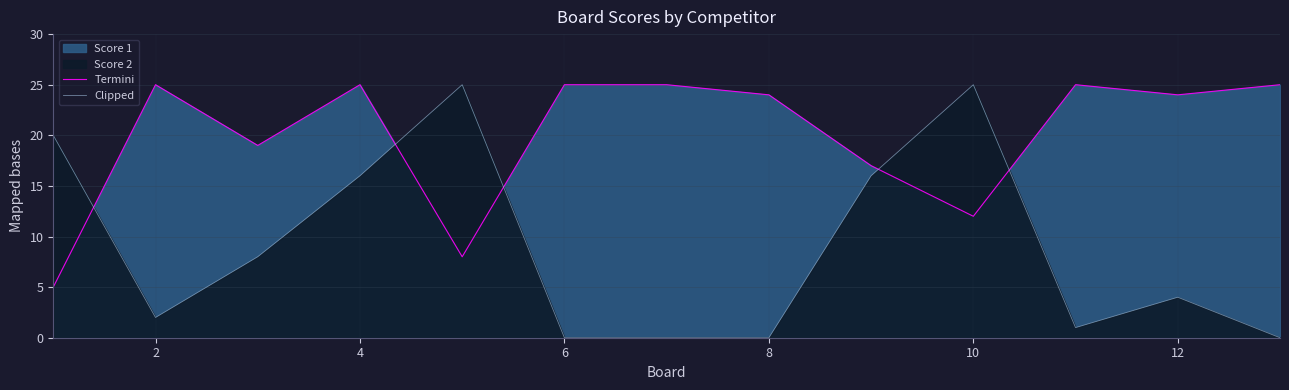

What is the greatest value displayed?

25